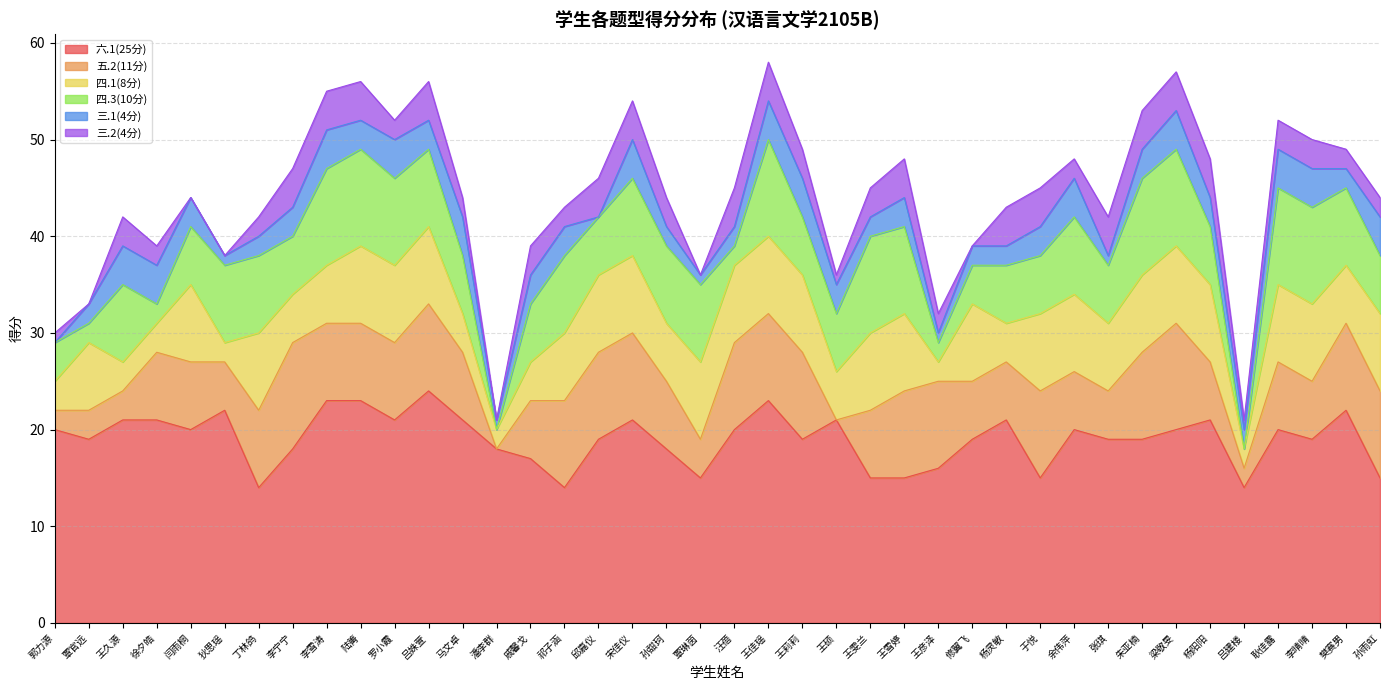

Reading left to right, transcribe all the data shown in this chart.

六.1(25分): 郭力源=20	覃官远=19	王久源=21	徐夕皓=21	闫雨桐=20	狄思瑶=22	丁林鸽=14	李宁宁=18	李雪涛=23	陆箐=23	罗小霞=21	吕姝萱=24	马文卓=21	潘李群=18	戚馨戈=17	祁子涵=14	邱嘉仪=19	宋佳仪=21	孙甜珂=18	覃琳茵=15	汪蓓=20	王佳瑶=23	王莉莉=19	王硕=21	王雯兰=15	王雪婷=15	王彦泽=16	修翼飞=19	杨灵敏=21	于悦=15	余伟萍=20	张琪=19	朱亚楠=19	梁敬旻=20	杨阳阳=21	吕建楼=14	耿佳露=20	李晴晴=19	樊赛男=22	孙雨虹=15
五.2(11分): 郭力源=2	覃官远=3	王久源=3	徐夕皓=7	闫雨桐=7	狄思瑶=5	丁林鸽=8	李宁宁=11	李雪涛=8	陆箐=8	罗小霞=8	吕姝萱=9	马文卓=7	潘李群=0	戚馨戈=6	祁子涵=9	邱嘉仪=9	宋佳仪=9	孙甜珂=7	覃琳茵=4	汪蓓=9	王佳瑶=9	王莉莉=9	王硕=0	王雯兰=7	王雪婷=9	王彦泽=9	修翼飞=6	杨灵敏=6	于悦=9	余伟萍=6	张琪=5	朱亚楠=9	梁敬旻=11	杨阳阳=6	吕建楼=2	耿佳露=7	李晴晴=6	樊赛男=9	孙雨虹=9
四.1(8分): 郭力源=3	覃官远=7	王久源=3	徐夕皓=3	闫雨桐=8	狄思瑶=2	丁林鸽=8	李宁宁=5	李雪涛=6	陆箐=8	罗小霞=8	吕姝萱=8	马文卓=4	潘李群=2	戚馨戈=4	祁子涵=7	邱嘉仪=8	宋佳仪=8	孙甜珂=6	覃琳茵=8	汪蓓=8	王佳瑶=8	王莉莉=8	王硕=5	王雯兰=8	王雪婷=8	王彦泽=2	修翼飞=8	杨灵敏=4	于悦=8	余伟萍=8	张琪=7	朱亚楠=8	梁敬旻=8	杨阳阳=8	吕建楼=2	耿佳露=8	李晴晴=8	樊赛男=6	孙雨虹=8
四.3(10分): 郭力源=4	覃官远=2	王久源=8	徐夕皓=2	闫雨桐=6	狄思瑶=8	丁林鸽=8	李宁宁=6	李雪涛=10	陆箐=10	罗小霞=9	吕姝萱=8	马文卓=6	潘李群=0	戚馨戈=6	祁子涵=8	邱嘉仪=6	宋佳仪=8	孙甜珂=8	覃琳茵=8	汪蓓=2	王佳瑶=10	王莉莉=6	王硕=6	王雯兰=10	王雪婷=9	王彦泽=2	修翼飞=4	杨灵敏=6	于悦=6	余伟萍=8	张琪=6	朱亚楠=10	梁敬旻=10	杨阳阳=6	吕建楼=0	耿佳露=10	李晴晴=10	樊赛男=8	孙雨虹=6
三.1(4分): 郭力源=0	覃官远=2	王久源=4	徐夕皓=4	闫雨桐=3	狄思瑶=1	丁林鸽=2	李宁宁=3	李雪涛=4	陆箐=3	罗小霞=4	吕姝萱=3	马文卓=4	潘李群=1	戚馨戈=3	祁子涵=3	邱嘉仪=0	宋佳仪=4	孙甜珂=2	覃琳茵=1	汪蓓=2	王佳瑶=4	王莉莉=4	王硕=3	王雯兰=2	王雪婷=3	王彦泽=1	修翼飞=2	杨灵敏=2	于悦=3	余伟萍=4	张琪=1	朱亚楠=3	梁敬旻=4	杨阳阳=3	吕建楼=2	耿佳露=4	李晴晴=4	樊赛男=2	孙雨虹=4
三.2(4分): 郭力源=1	覃官远=0	王久源=3	徐夕皓=2	闫雨桐=0	狄思瑶=0	丁林鸽=2	李宁宁=4	李雪涛=4	陆箐=4	罗小霞=2	吕姝萱=4	马文卓=2	潘李群=0	戚馨戈=3	祁子涵=2	邱嘉仪=4	宋佳仪=4	孙甜珂=3	覃琳茵=0	汪蓓=4	王佳瑶=4	王莉莉=3	王硕=1	王雯兰=3	王雪婷=4	王彦泽=2	修翼飞=0	杨灵敏=4	于悦=4	余伟萍=2	张琪=4	朱亚楠=4	梁敬旻=4	杨阳阳=4	吕建楼=1	耿佳露=3	李晴晴=3	樊赛男=2	孙雨虹=2